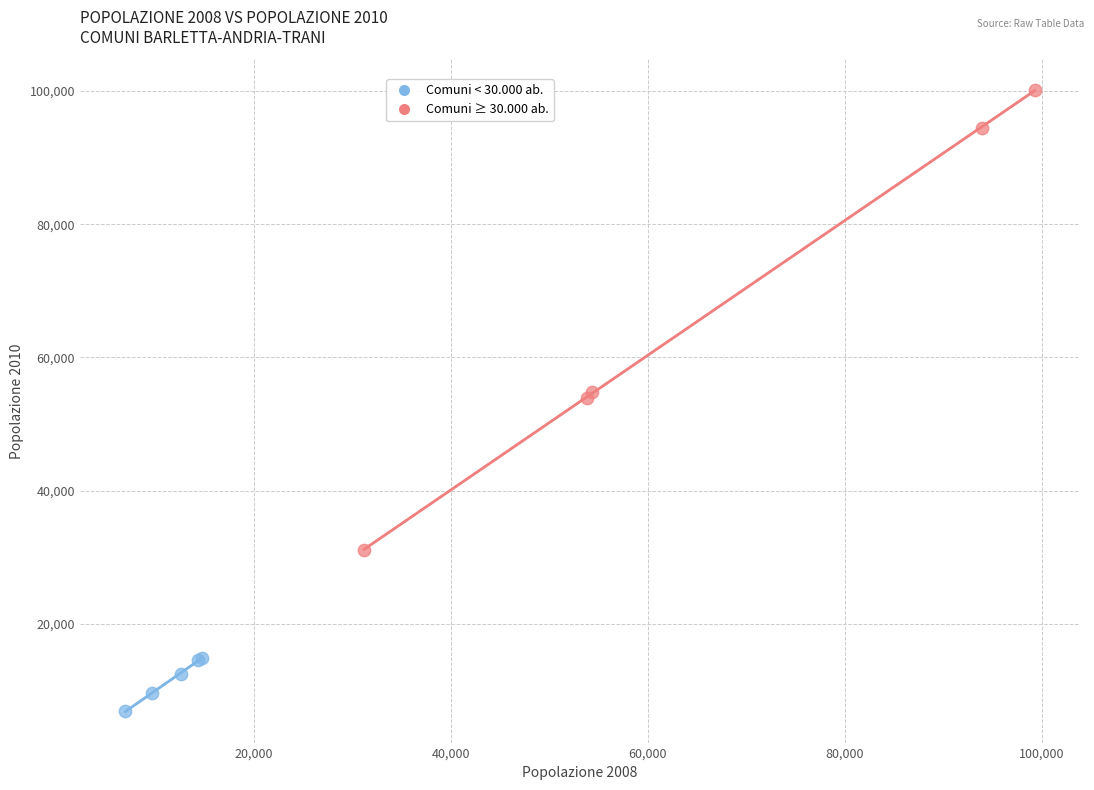

Which series reaches the maximum Y coordinate?

Comuni ≥ 30.000 ab.